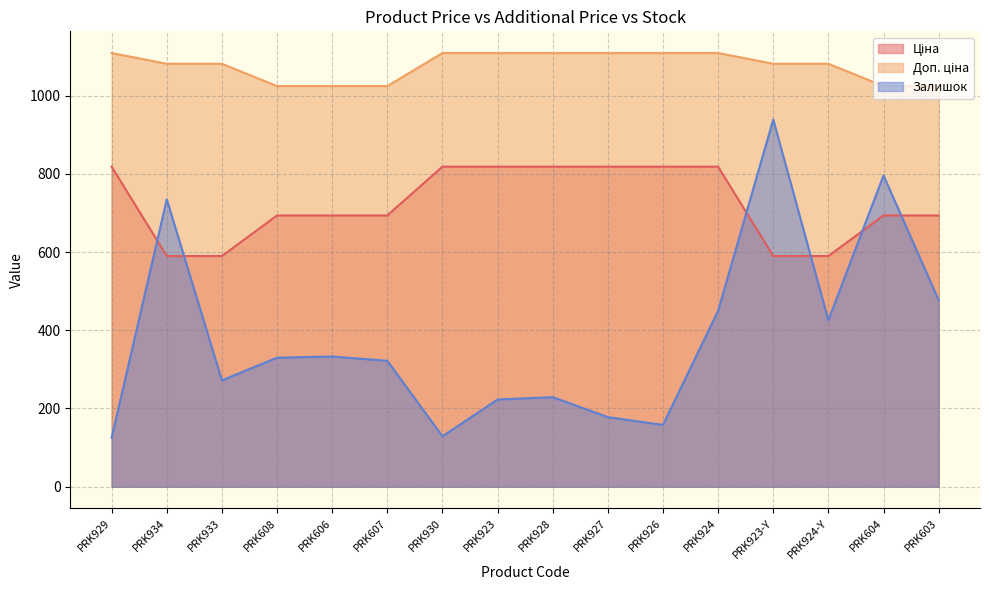

What is the highest value of the Доп. ціна series?

1109.2